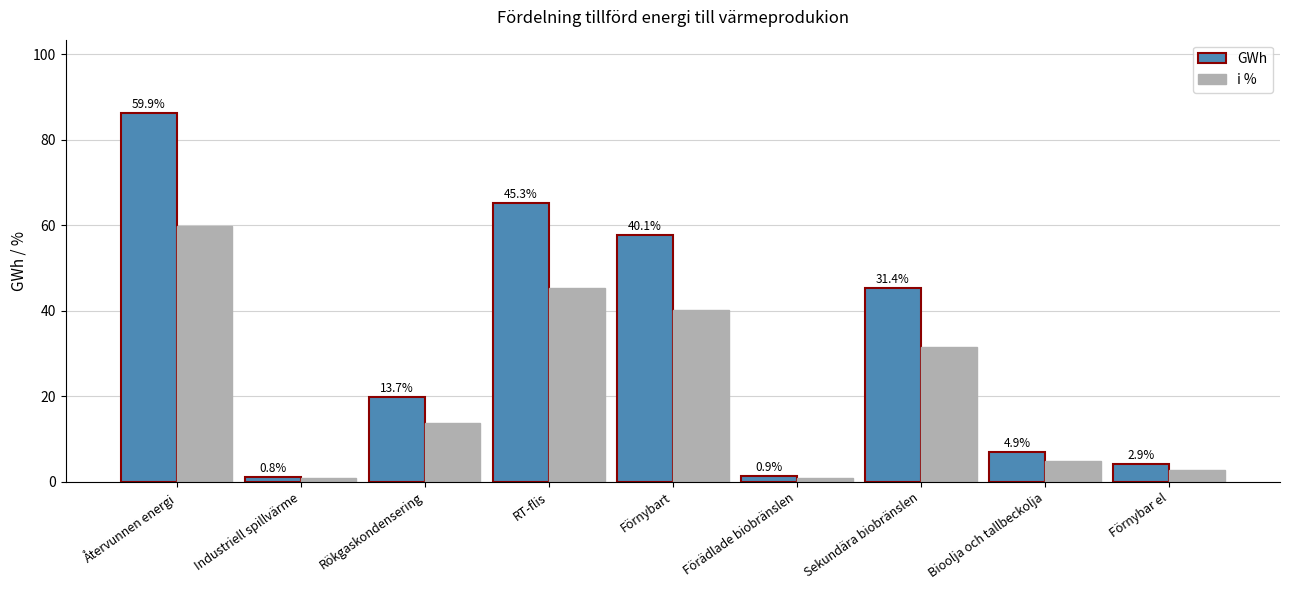

At Förnybar el, list the series in order from smallest to largest.

i %, GWh